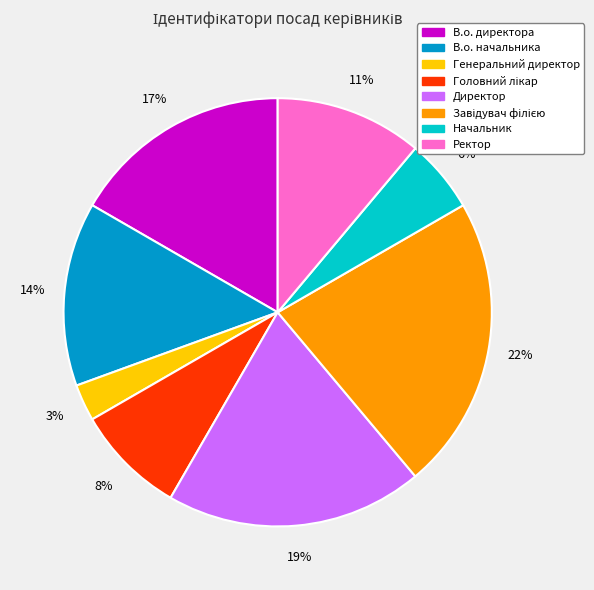

Is there a majority slice in this chart?

No